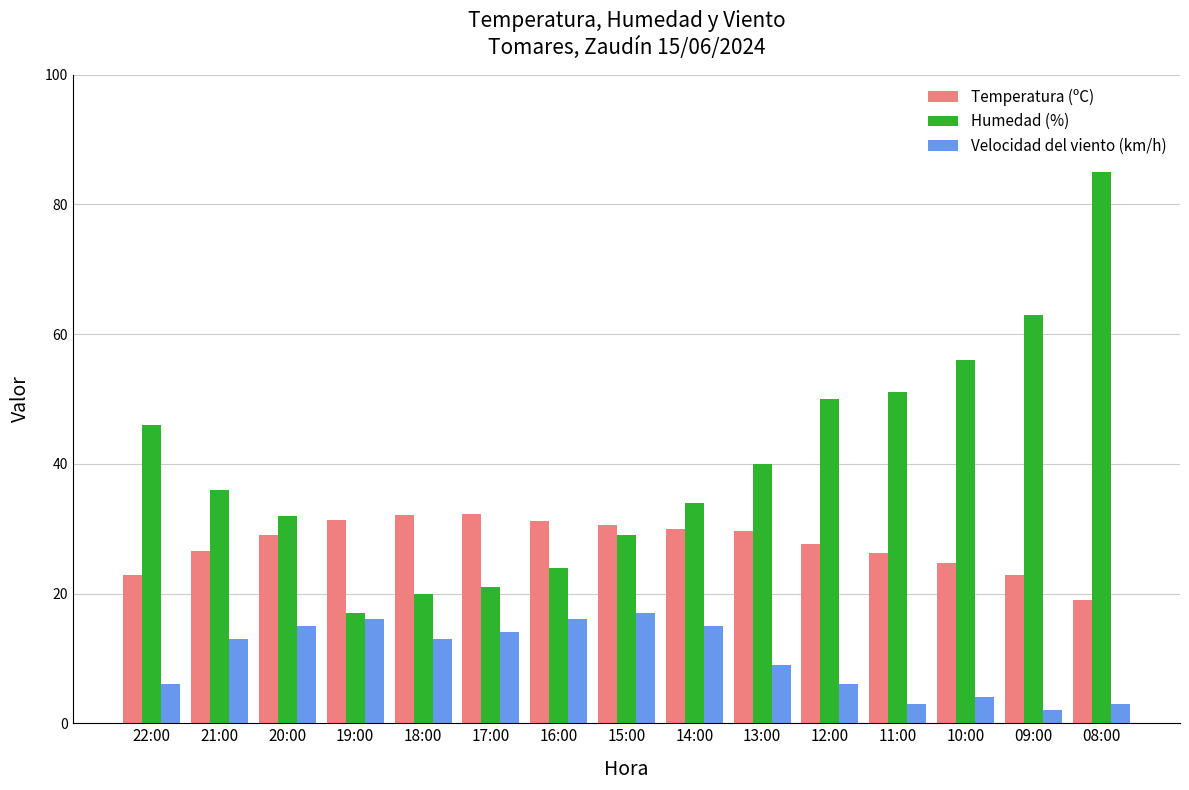

Rank the series at 16:00 from lowest to highest value.

Velocidad del viento (km/h), Humedad (%), Temperatura (ºC)